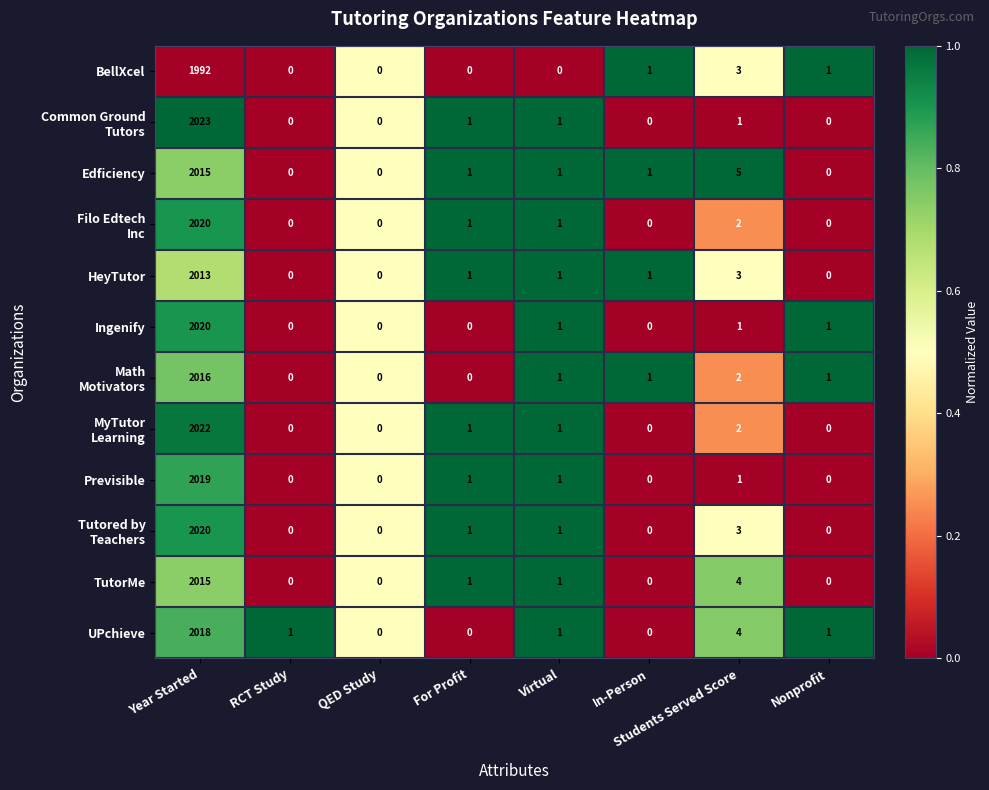

Where is UPchieve nearest to the value 1009?

Students Served Score